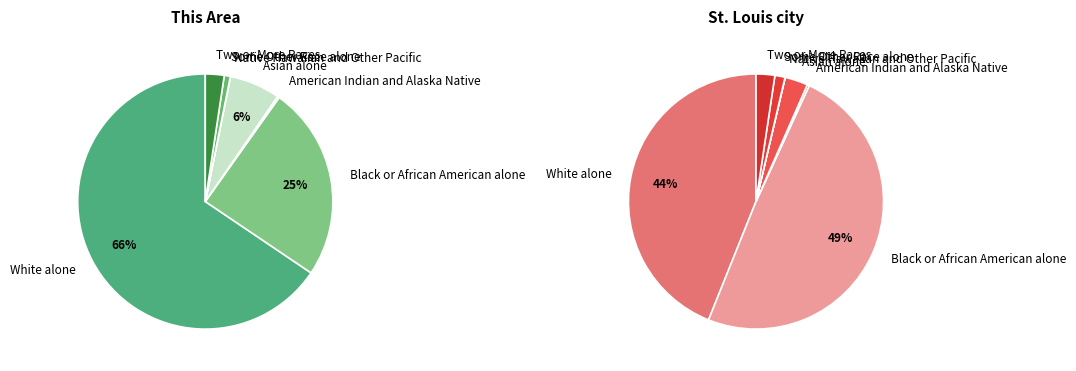

To the nearest percent, what portion does Some Other Race alone represent?

1%